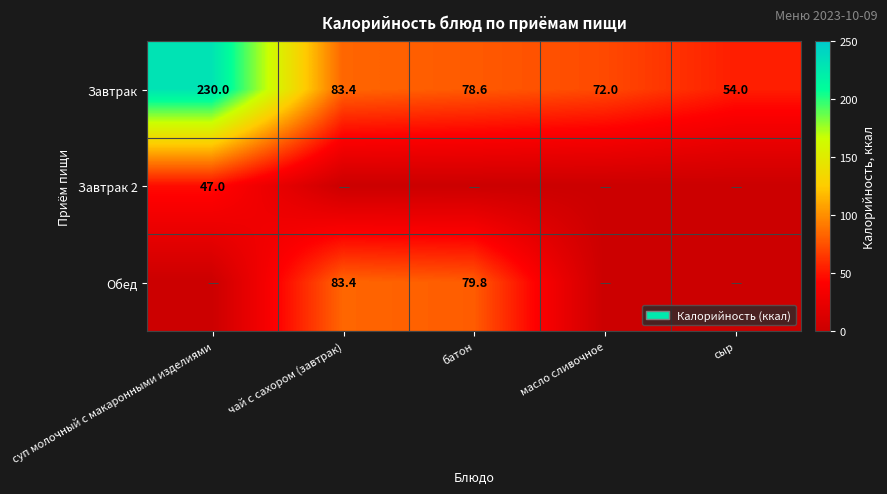

Is the value of Завтрак at сыр greater than the value of Завтрак 2 at суп молочный с макаронными изделиями?

Yes